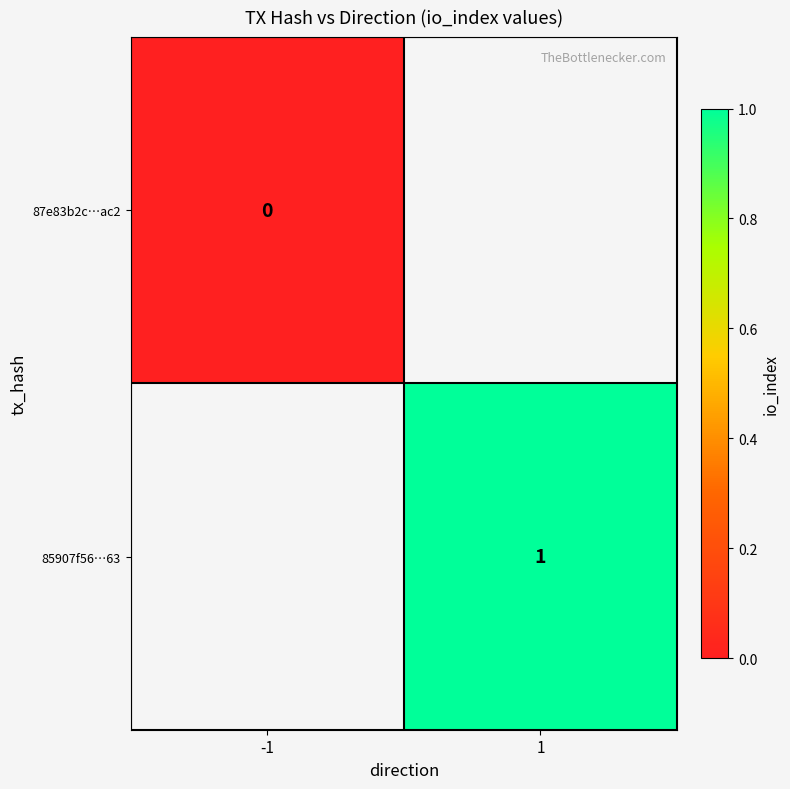

The value of 85907f56…63 at 1 is 1. True or false?

True